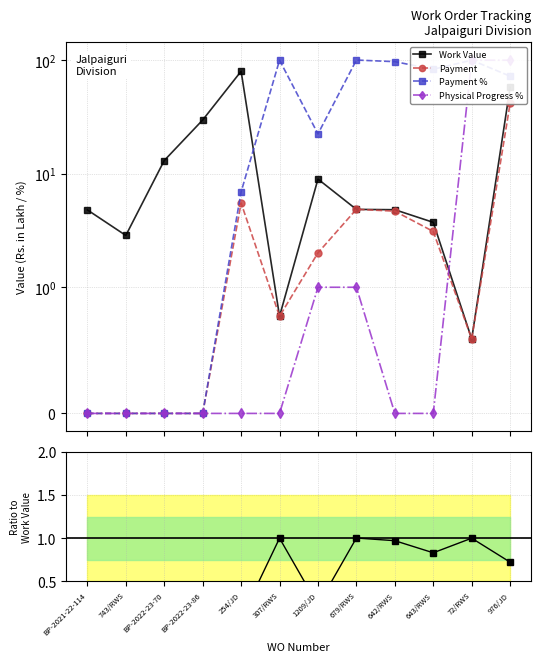

How many interior local peaks does the Work Value series have?

2